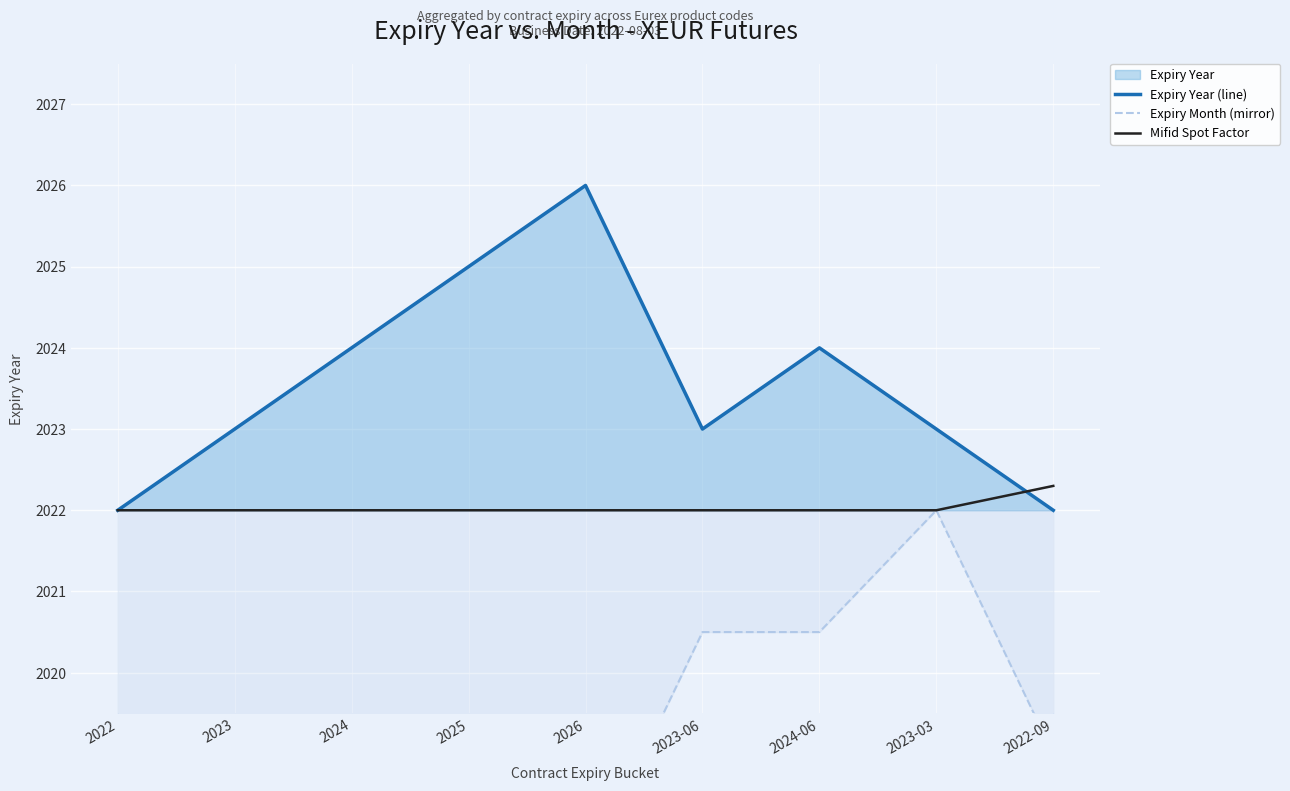

What is the difference between the maximum and minimum values in the Expiry Year (line) series?

4.0